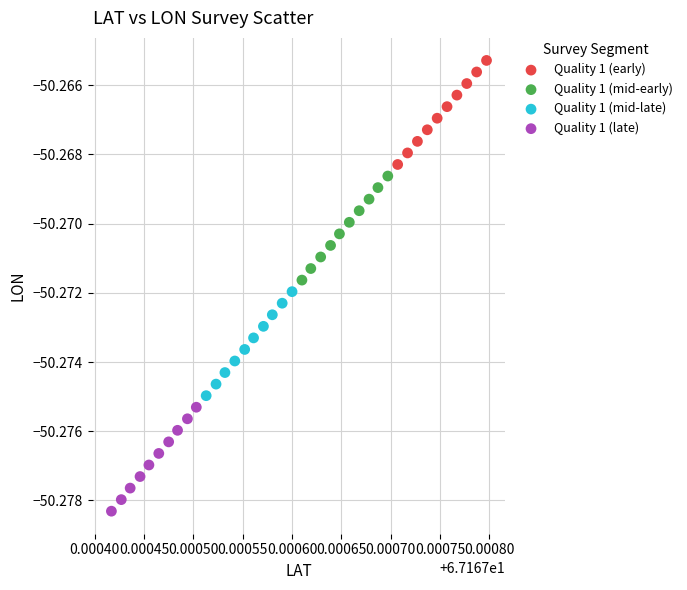

Which series reaches the minimum Y coordinate?

Quality 1 (late)